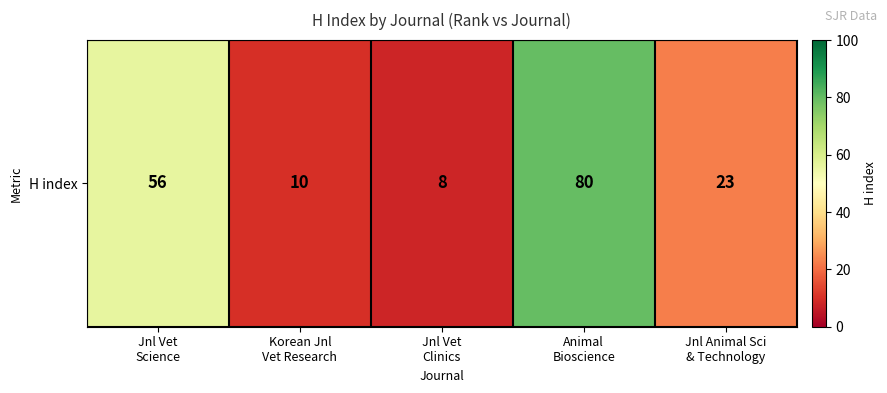

Between Jnl Vet
Clinics and Jnl Vet
Science, which is larger?

Jnl Vet
Science